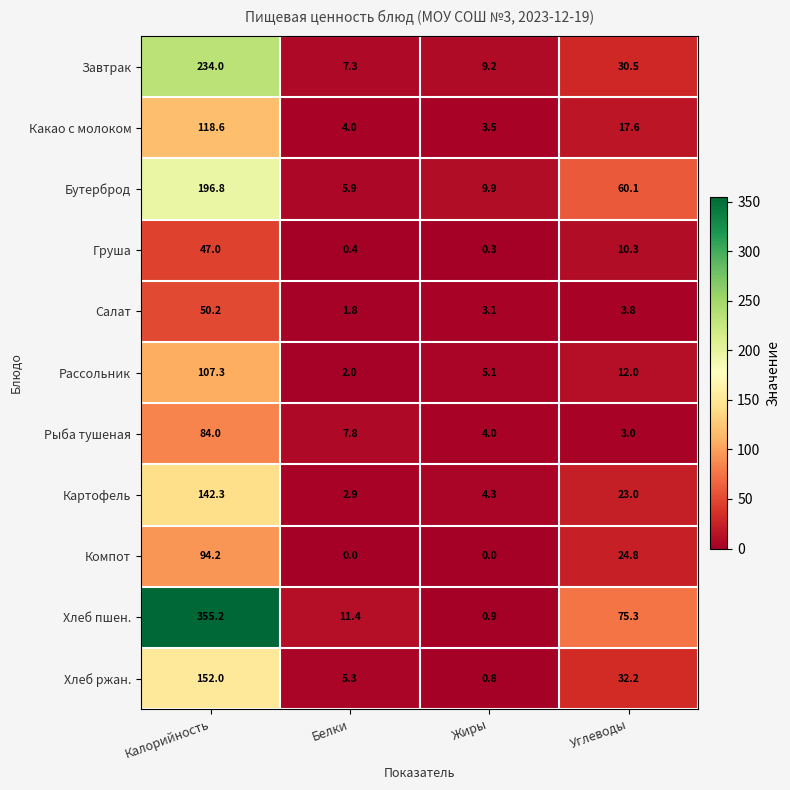

What is the spread (max minus min) of values at Углеводы?

72.3